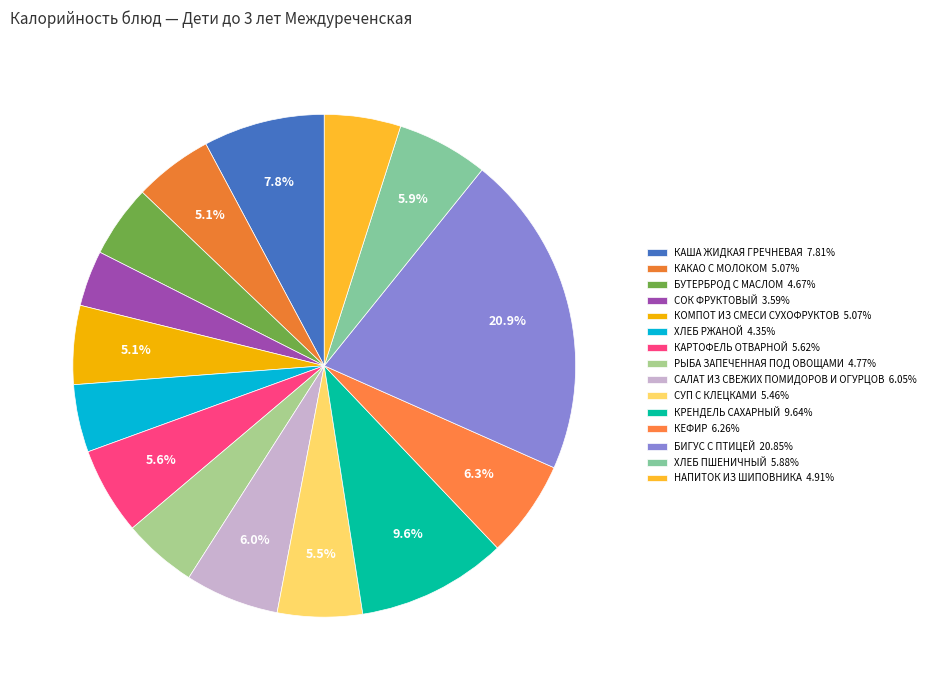

Count the number of slices in the pie.

15